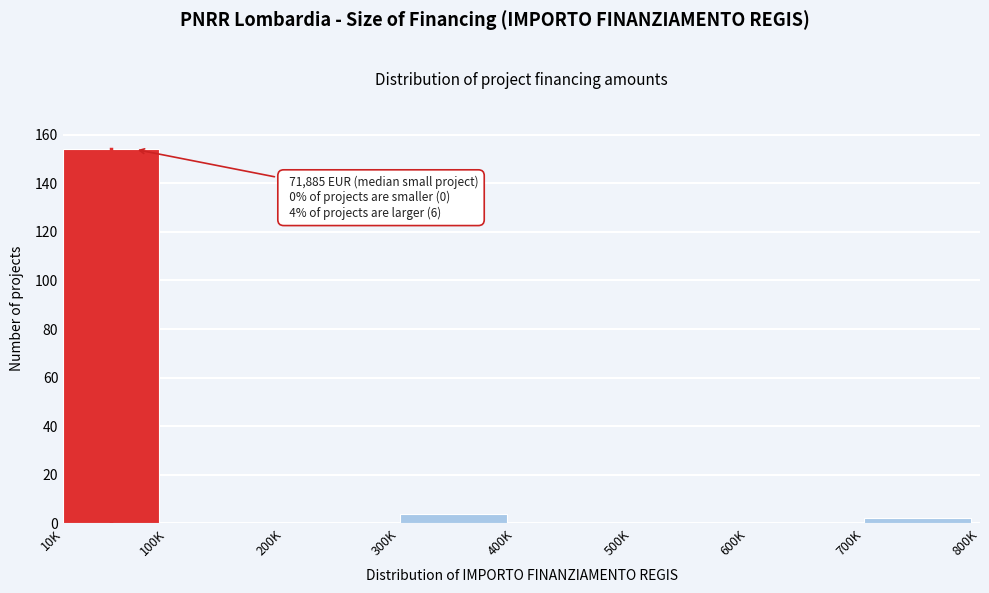

Reading left to right, transcribe all the data shown in this chart.

10K=154	100K=0	200K=0	300K=4	400K=0	500K=0	600K=0	700K=2